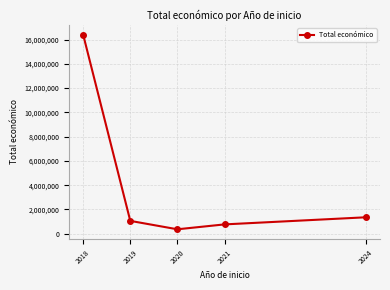

What is the sum of all values?

19939332